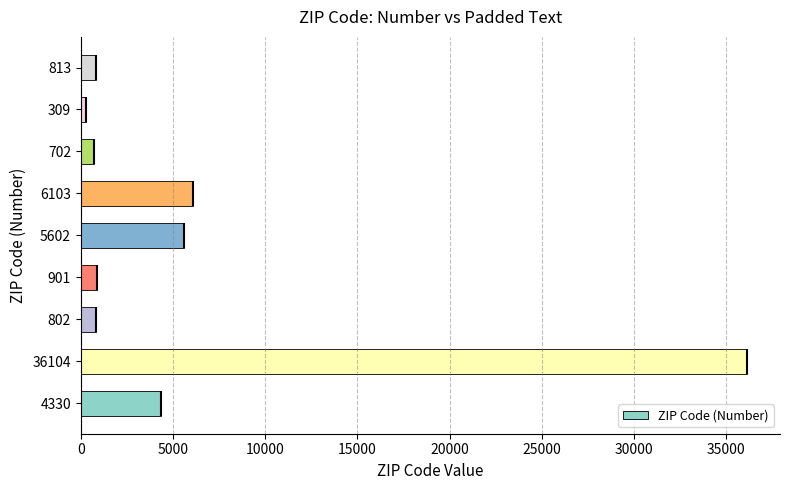

Reading left to right, what are all the values shown in this chart?

4330	36104	802	901	5602	6103	702	309	813